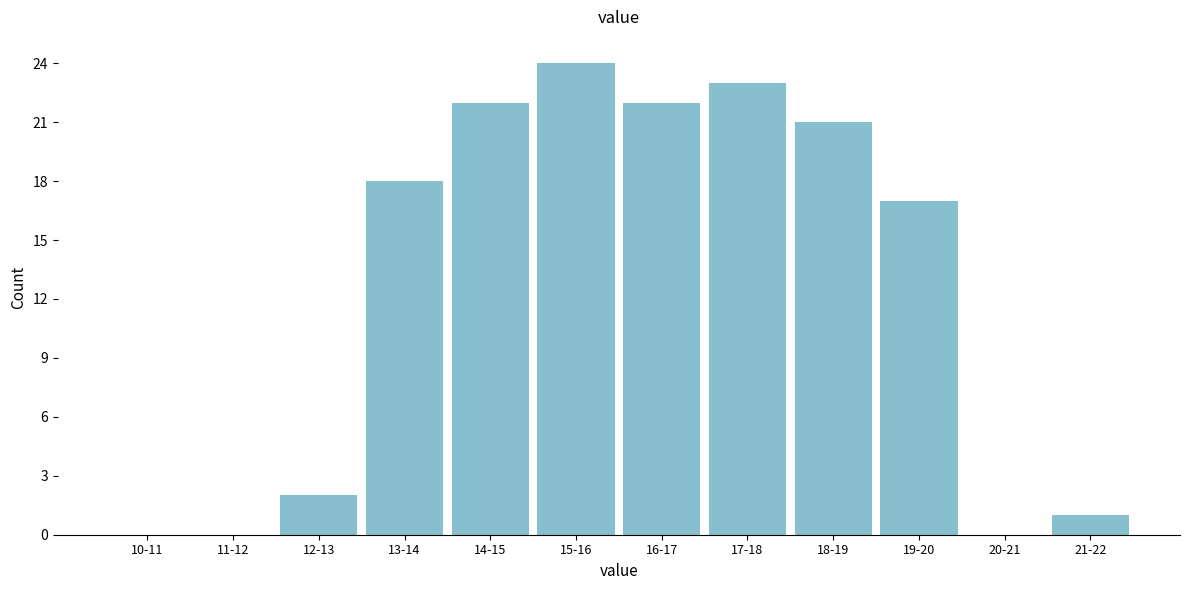

Reading left to right, transcribe all the data shown in this chart.

10-11=0	11-12=0	12-13=2	13-14=18	14-15=22	15-16=24	16-17=22	17-18=23	18-19=21	19-20=17	20-21=0	21-22=1